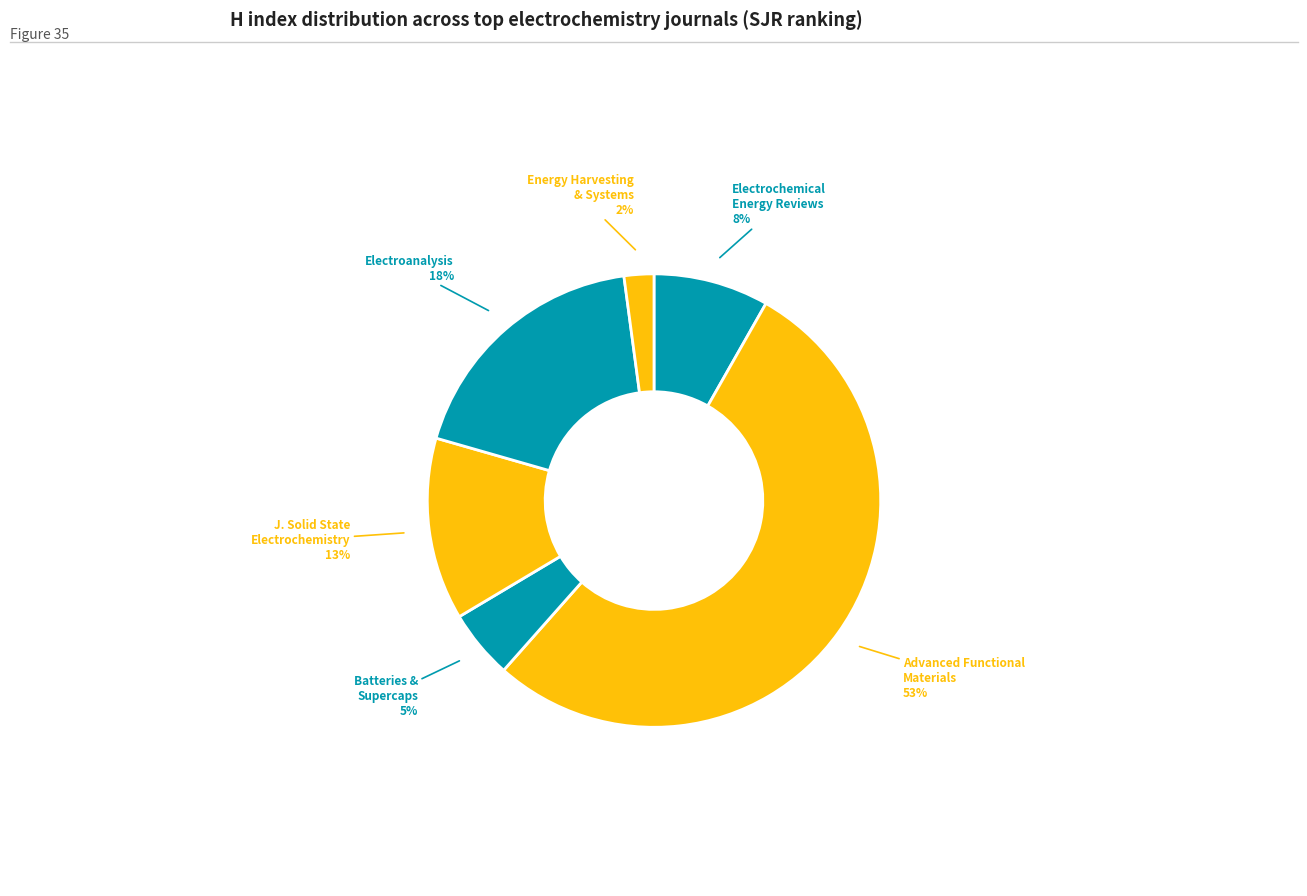

To the nearest percent, what is the difference between the largest and smallest slice percentages?

51%